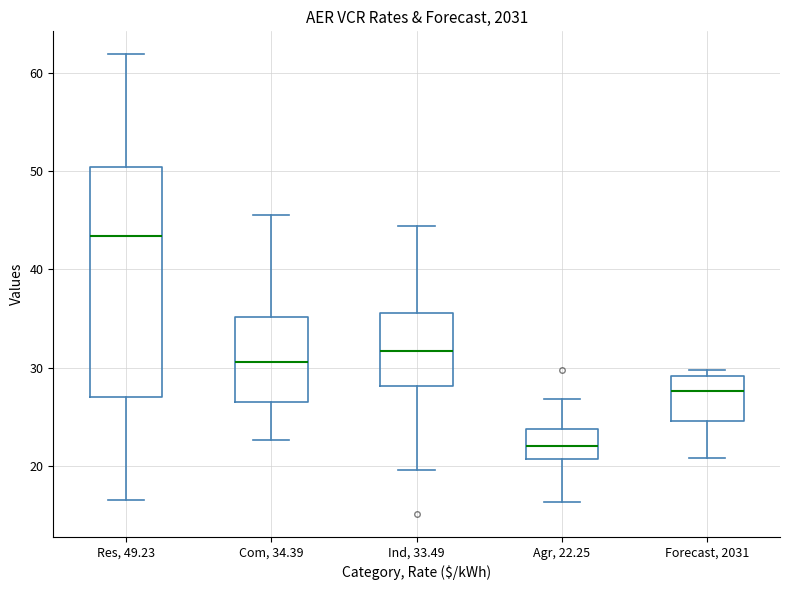

Which box's median line is the highest?

Res, 49.23